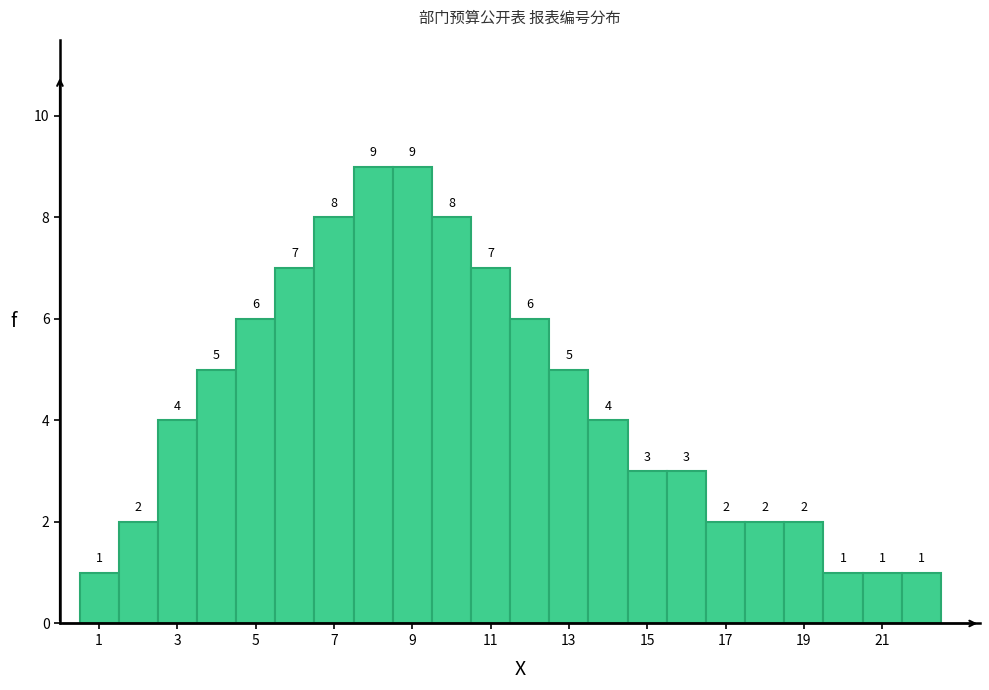

Reading left to right, transcribe this chart: for each bar, give the range it covers on the x-axis and its height. The bar edges are not printed on the chart, so give them approximately, as read against the axis.

0.5 to 1.5: 1
1.5 to 2.5: 2
2.5 to 3.5: 4
3.5 to 4.5: 5
4.5 to 5.5: 6
5.5 to 6.5: 7
6.5 to 7.5: 8
7.5 to 8.5: 9
8.5 to 9.5: 9
9.5 to 10.5: 8
10.5 to 11.5: 7
11.5 to 12.5: 6
12.5 to 13.5: 5
13.5 to 14.5: 4
14.5 to 15.5: 3
15.5 to 16.5: 3
16.5 to 17.5: 2
17.5 to 18.5: 2
18.5 to 19.5: 2
19.5 to 20.5: 1
20.5 to 21.5: 1
21.5 to 22.5: 1